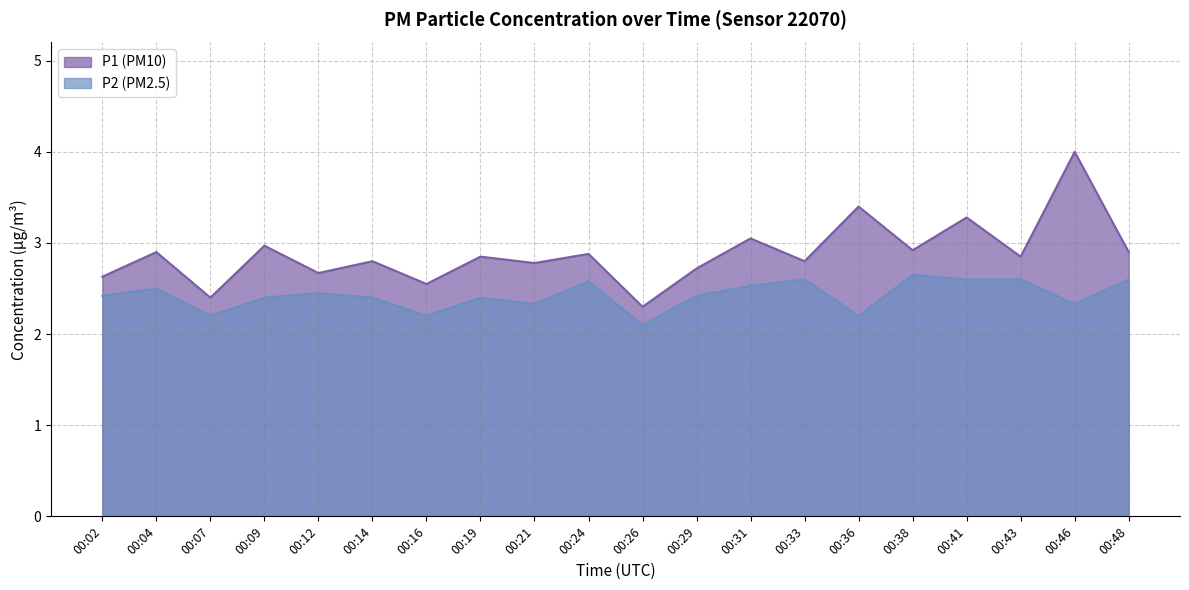

Reading left to right, list all the values displayed in this chart.

P1: 2.6	2.9	2.4	3.0	2.7	2.8	2.5	2.9	2.8	2.9	2.3	2.7	3.0	2.8	3.4	2.9	3.3	2.9	4.0	2.9
P2: 2.4	2.5	2.2	2.4	2.5	2.4	2.2	2.4	2.3	2.6	2.1	2.4	2.5	2.6	2.2	2.6	2.6	2.6	2.3	2.6